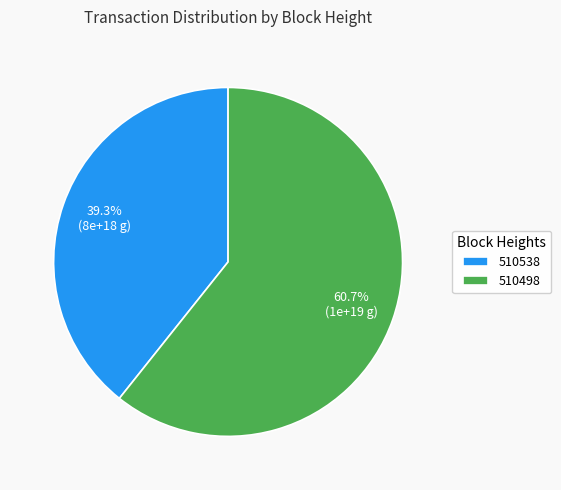

Is it true that 510538 is 49% of the pie?

False